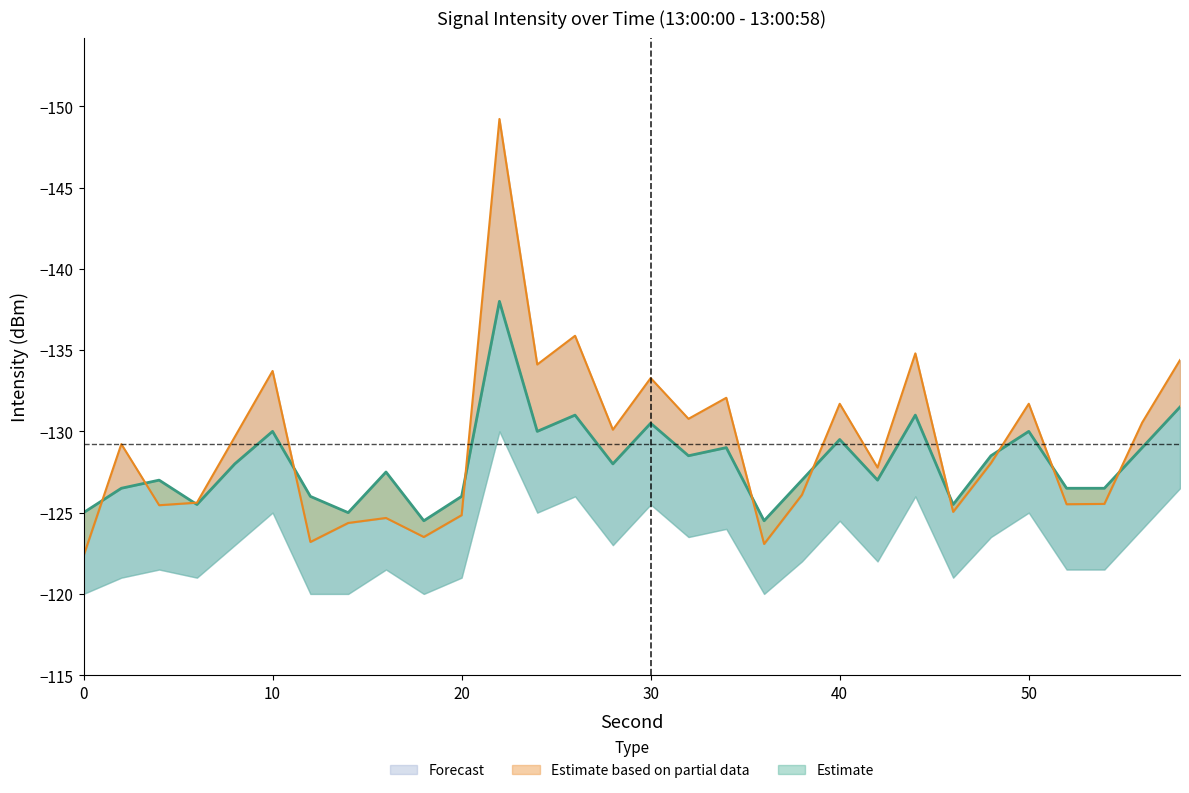

Reading left to right, extract all data points from this chart.

Intensity (dBm): 0=-122.3	2=-129.2	4=-125.5	6=-125.6	8=-129.7	10=-133.7	12=-123.2	14=-124.4	16=-124.7	18=-123.5	20=-124.8	22=-149.2	24=-134.1	26=-135.9	28=-130.1	30=-133.3	32=-130.8	34=-132.1	36=-123.1	38=-126.1	40=-131.7	42=-127.8	44=-134.8	46=-125.0	48=-128.0	50=-131.7	52=-125.5	54=-125.5	56=-130.5	58=-134.4
Intensity mean: 0=-125.0	2=-126.5	4=-127.0	6=-125.5	8=-128.0	10=-130.0	12=-126.0	14=-125.0	16=-127.5	18=-124.5	20=-126.0	22=-138.0	24=-130.0	26=-131.0	28=-128.0	30=-130.5	32=-128.5	34=-129.0	36=-124.5	38=-127.0	40=-129.5	42=-127.0	44=-131.0	46=-125.5	48=-128.5	50=-130.0	52=-126.5	54=-126.5	56=-129.0	58=-131.5